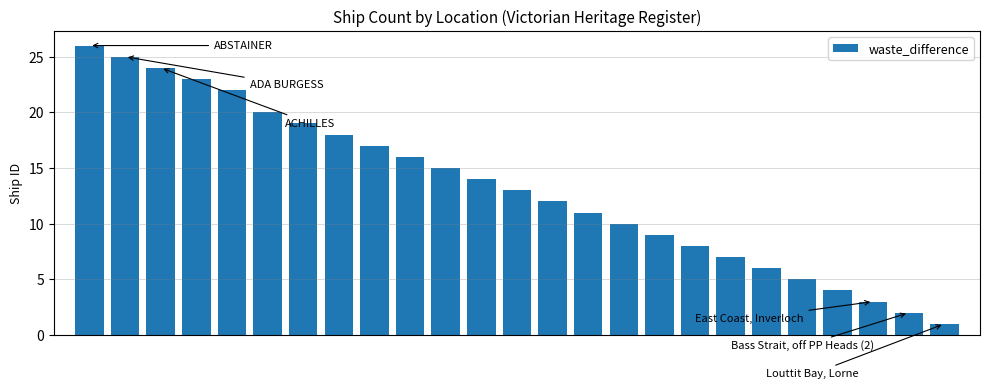

What is the greatest value displayed?

26